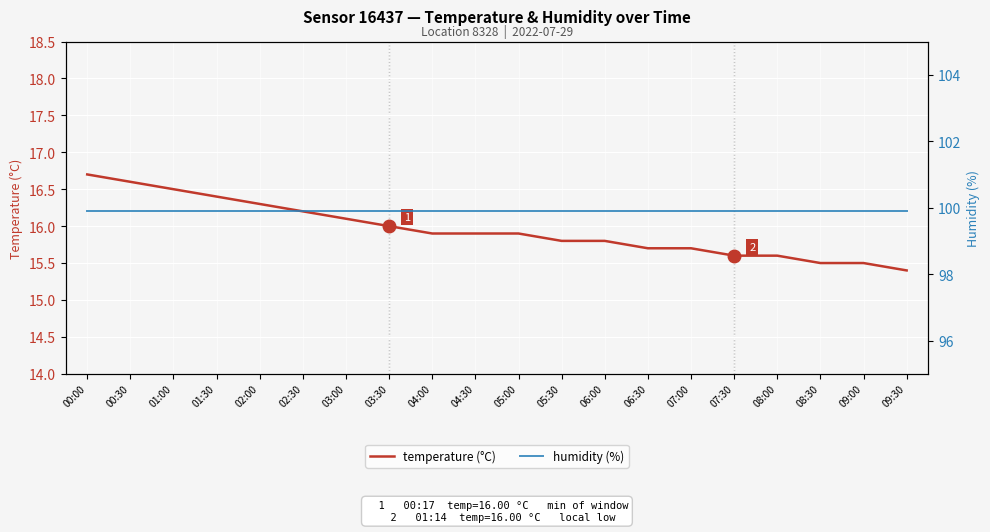

What is the spread (max minus min) of values at 05:30?

84.1